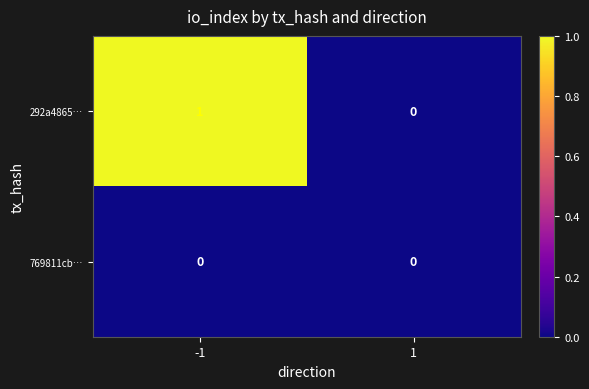

Which series has the largest total across all categories?

292a4865…